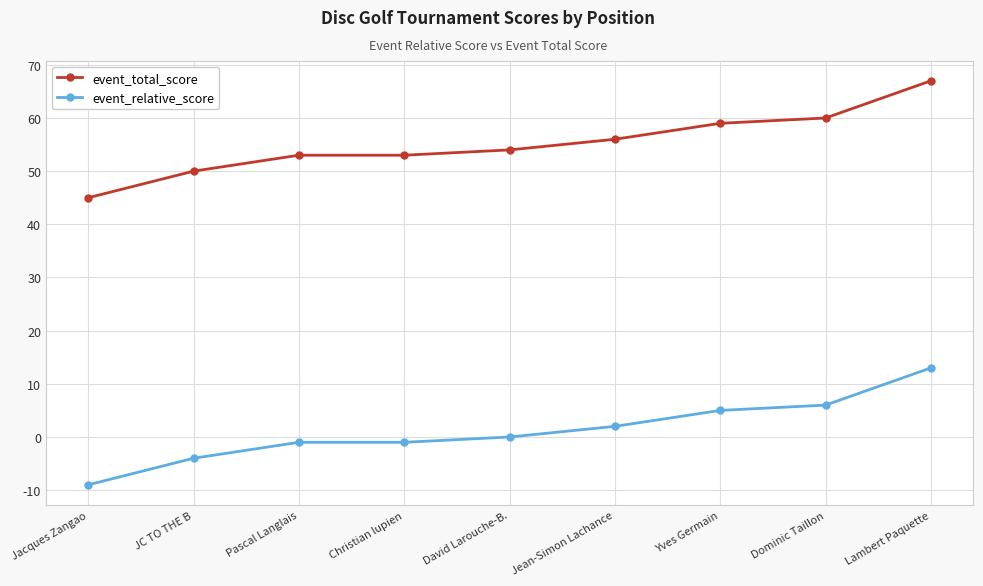

What position from the left is Jacques Zangao?

1